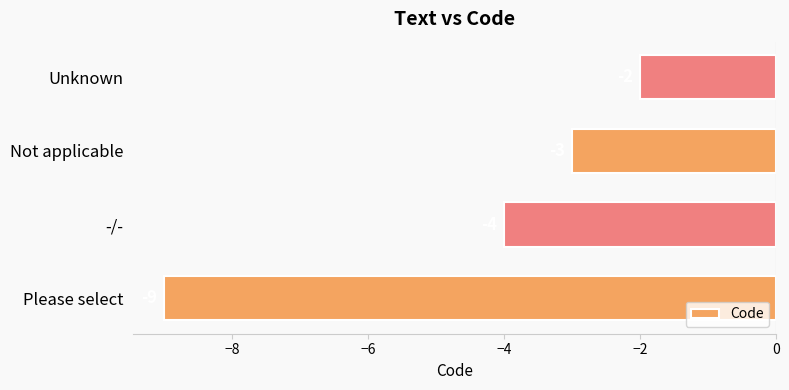

List the labels in order of value, smallest first.

Please select, -/-, Not applicable, Unknown